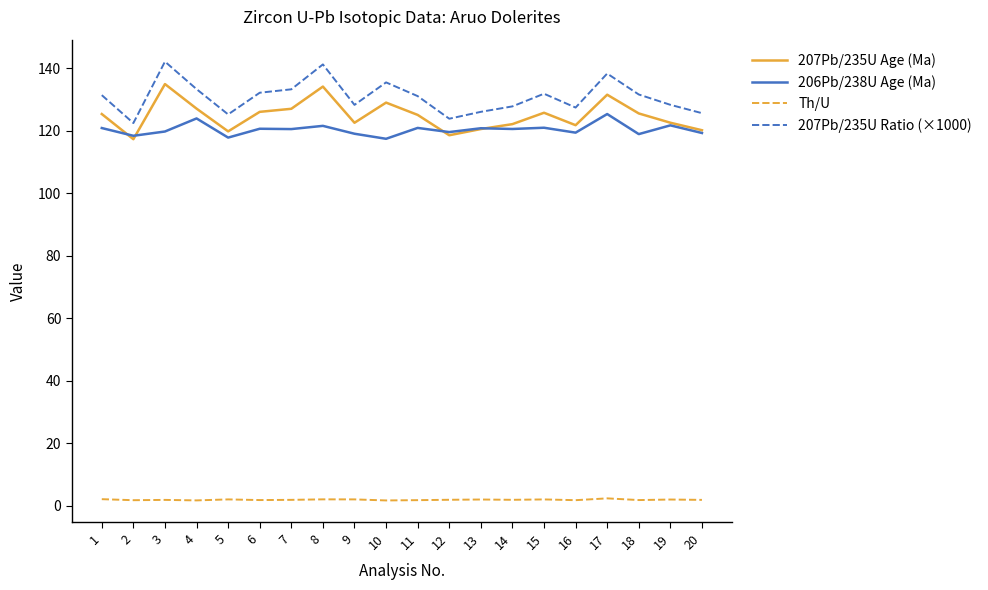

What is the difference between the highest and lowest values at 4?

131.5